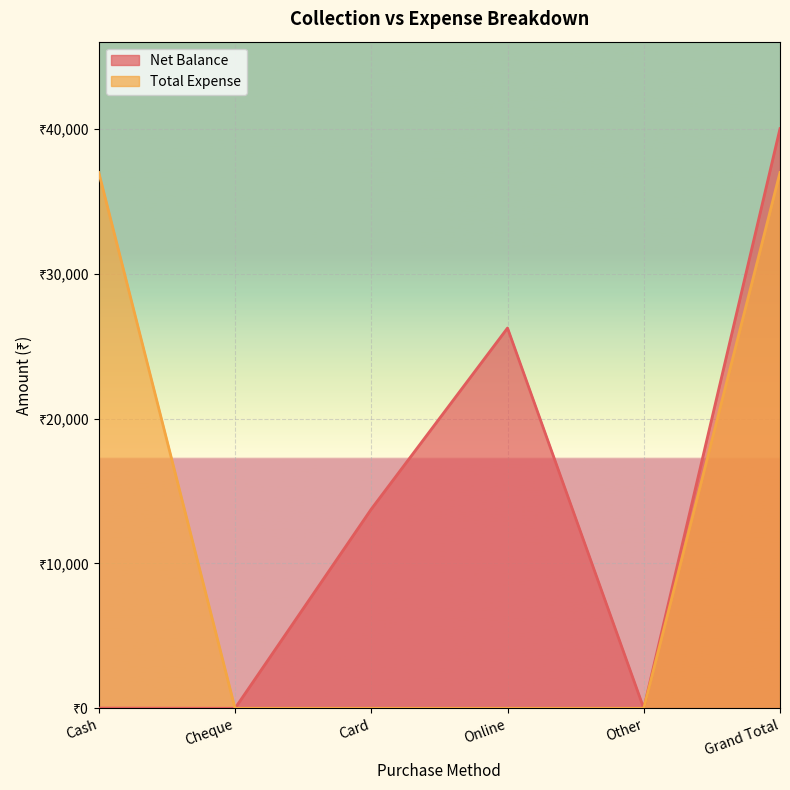

The value of Net Balance at Online is 26250. True or false?

True